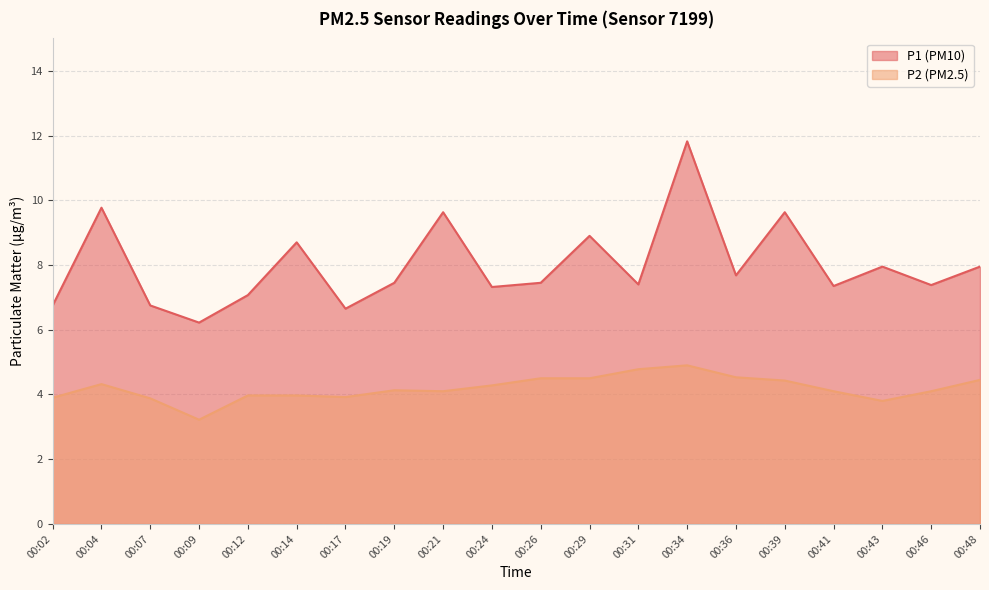

How many interior local valleys does the P1 series have?

7